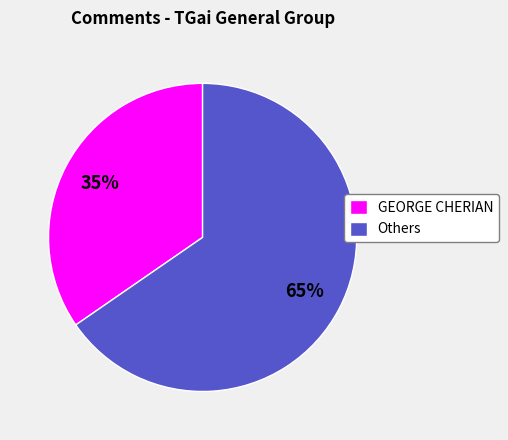

To the nearest percent, what percentage of the pie is Others?

65%